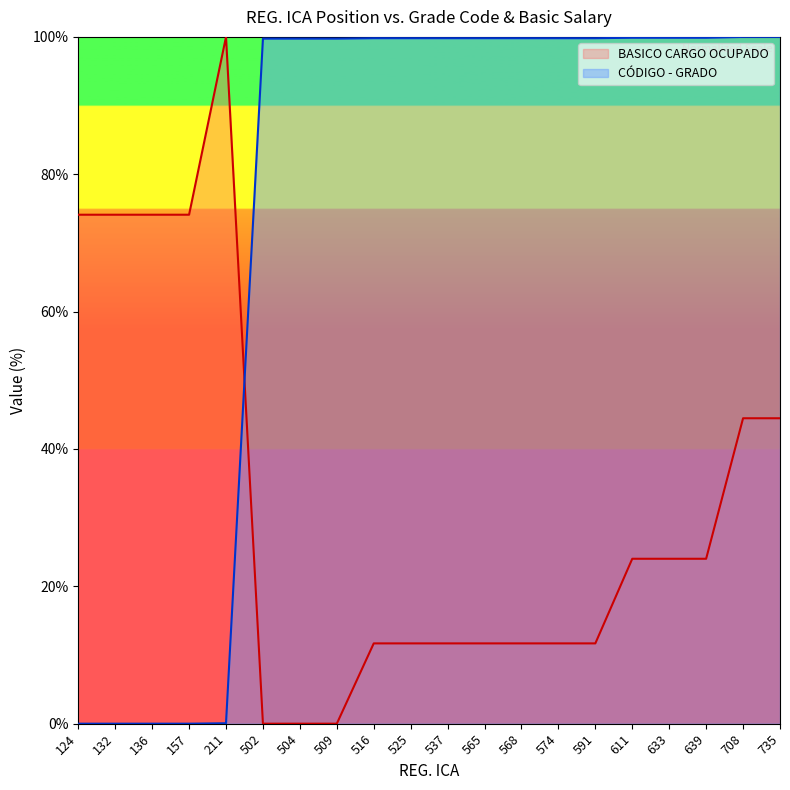

At which category is the sum across all series the highest?

708